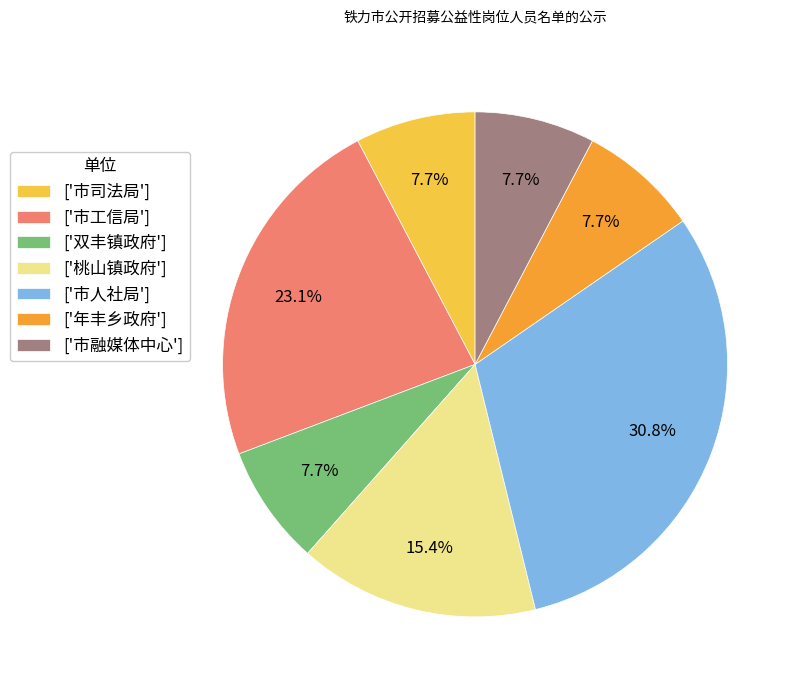

Which slice is the largest?

['市人社局']